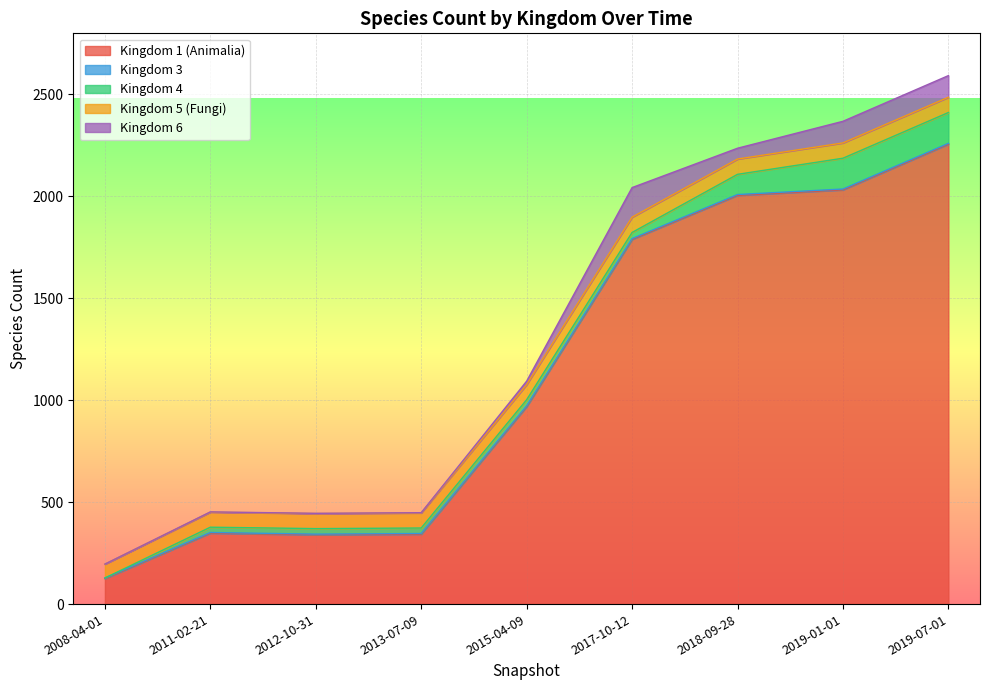

Between 2019-07-01 and 2019-01-01, which is larger?

2019-07-01